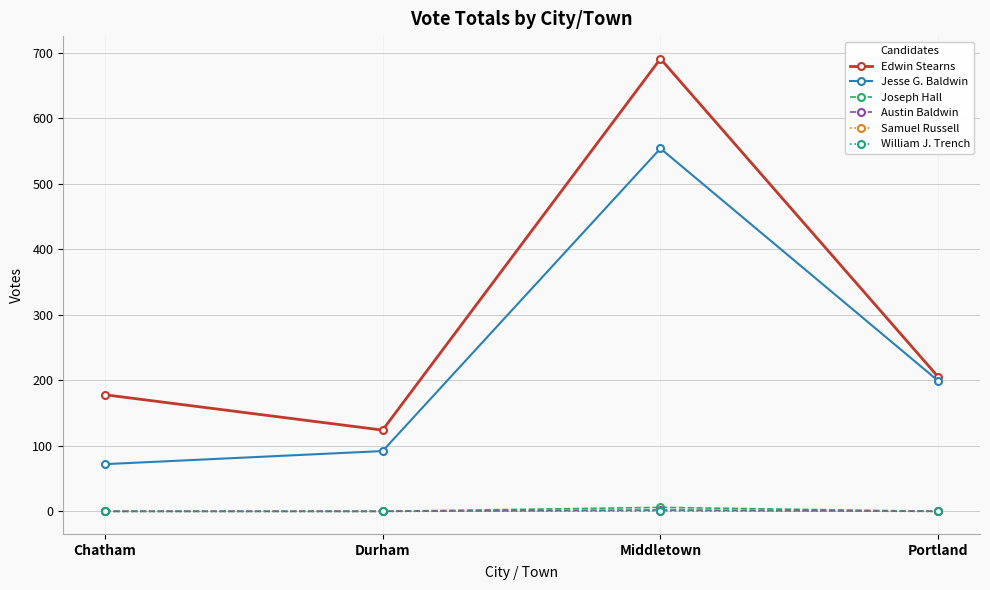

True or false: Austin Baldwin and Samuel Russell cross at least once.

False